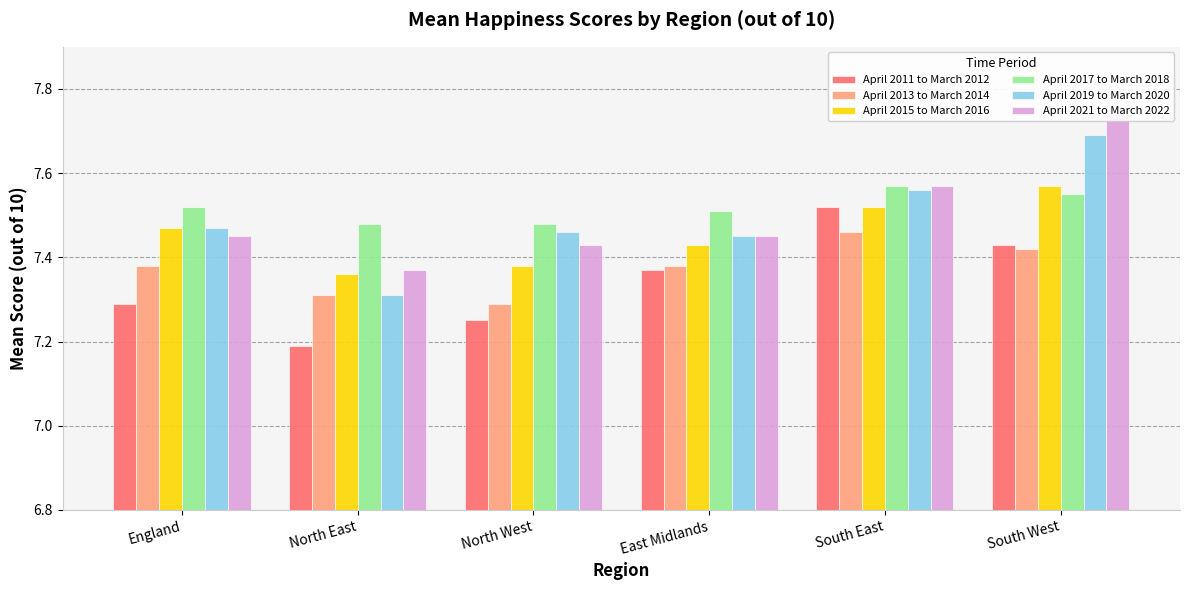

Are the bars horizontal?

No